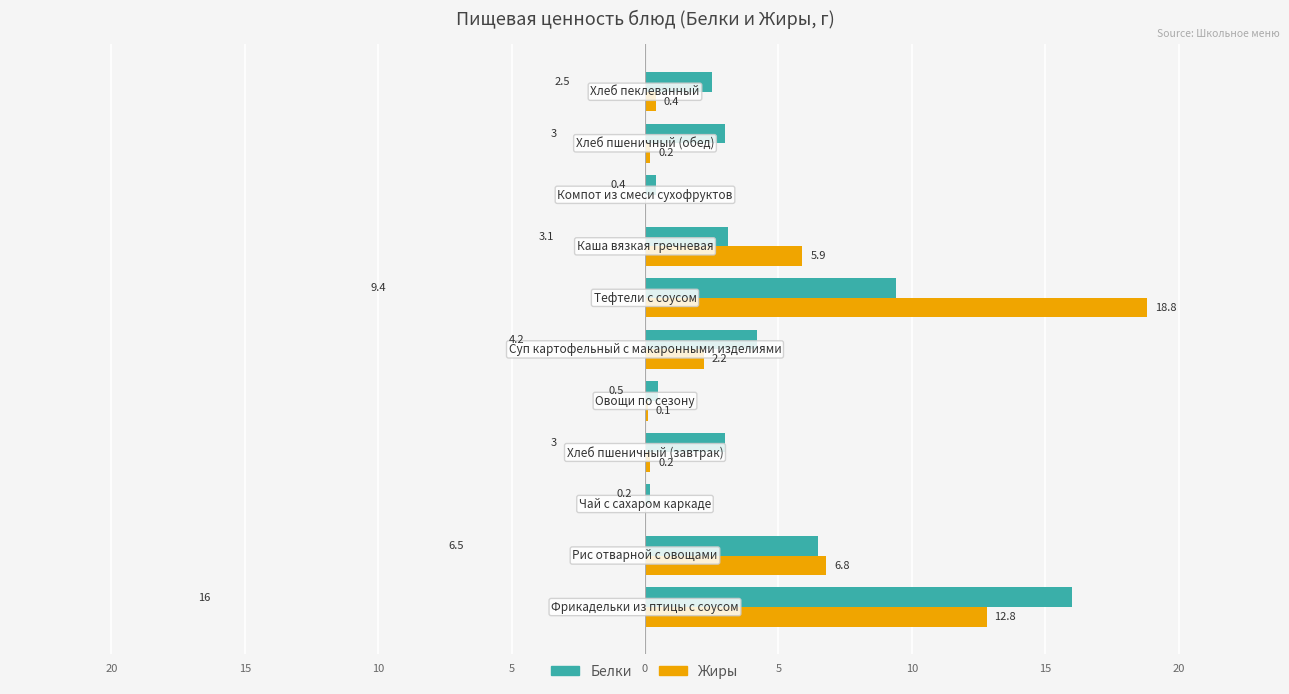

What are all the series names shown in the legend?

Белки, Жиры